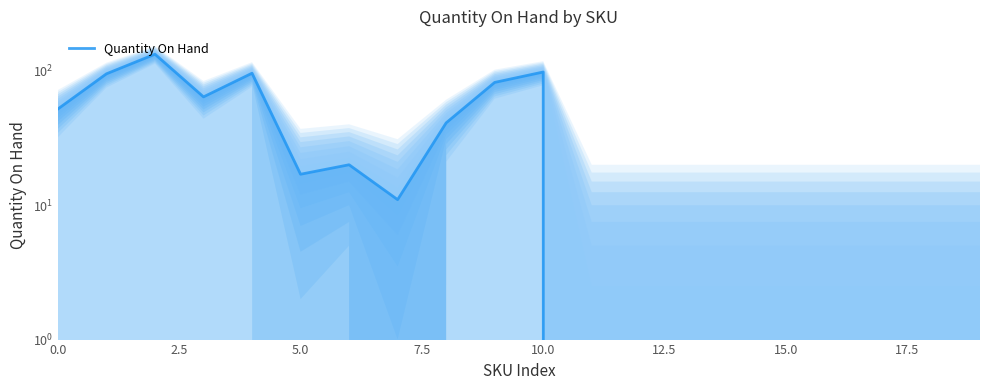

What is the value of the 3rd point from the left?

133